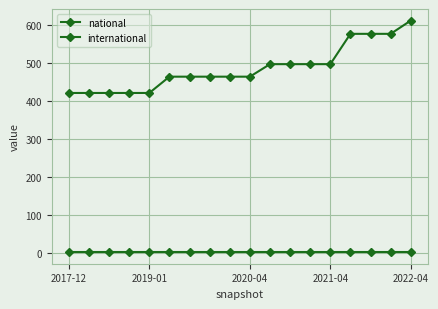

Does the chart have visible grid lines?

Yes